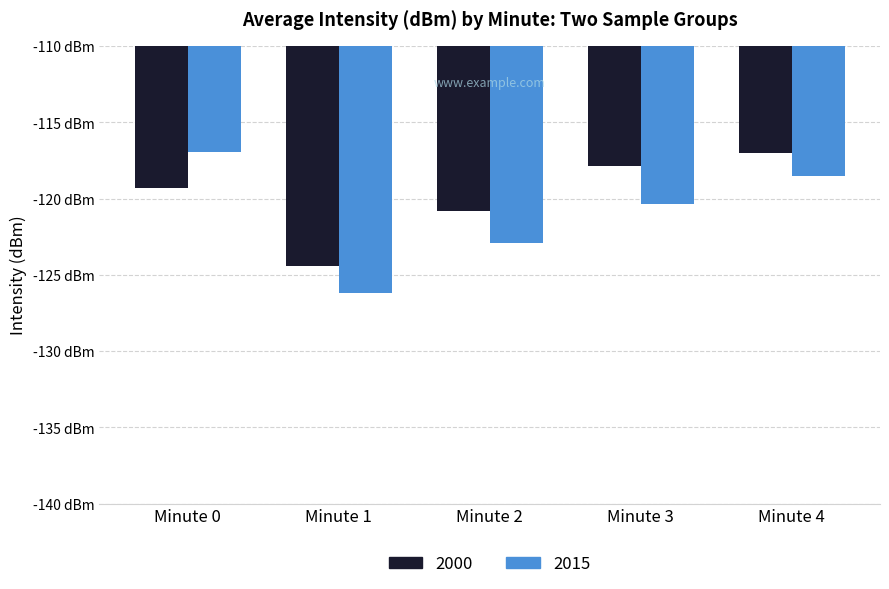

What are all the series names shown in the legend?

2000, 2015